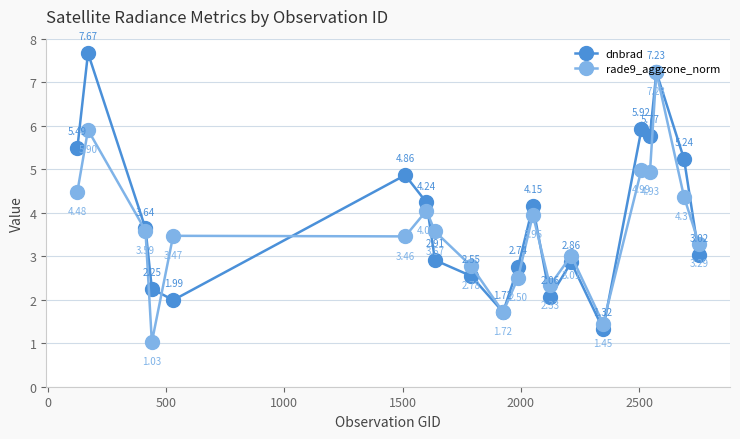

Rank the series by their average value, from highest to lowest.

dnbrad, rade9_aggzone_norm